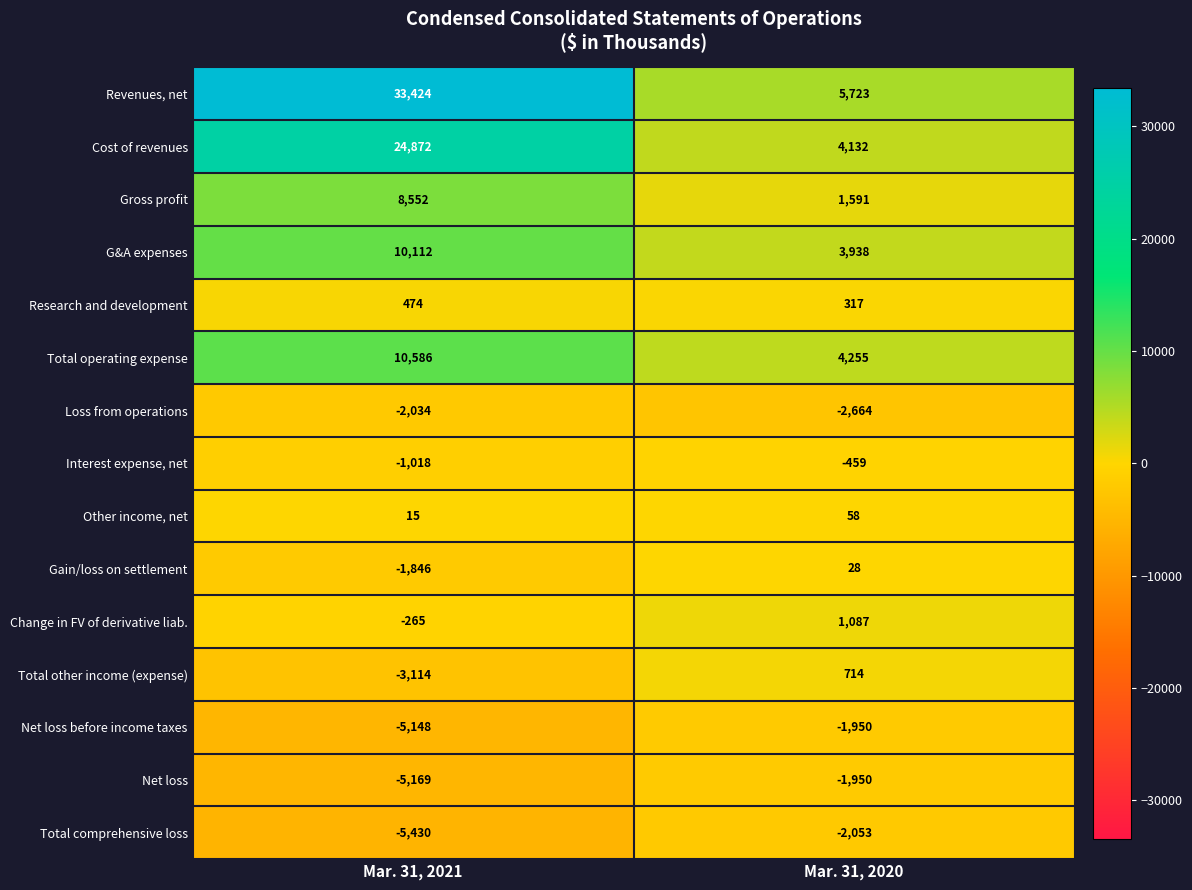

At which category is the sum across all series the highest?

Mar. 31, 2021